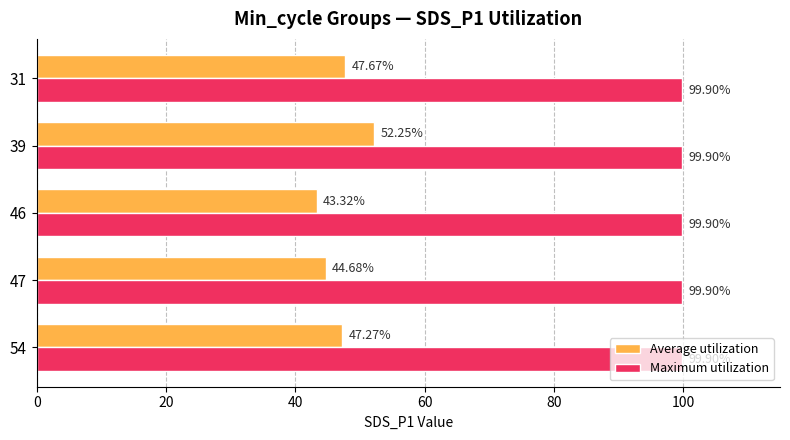

What is the average value of the Average utilization series?

47.0